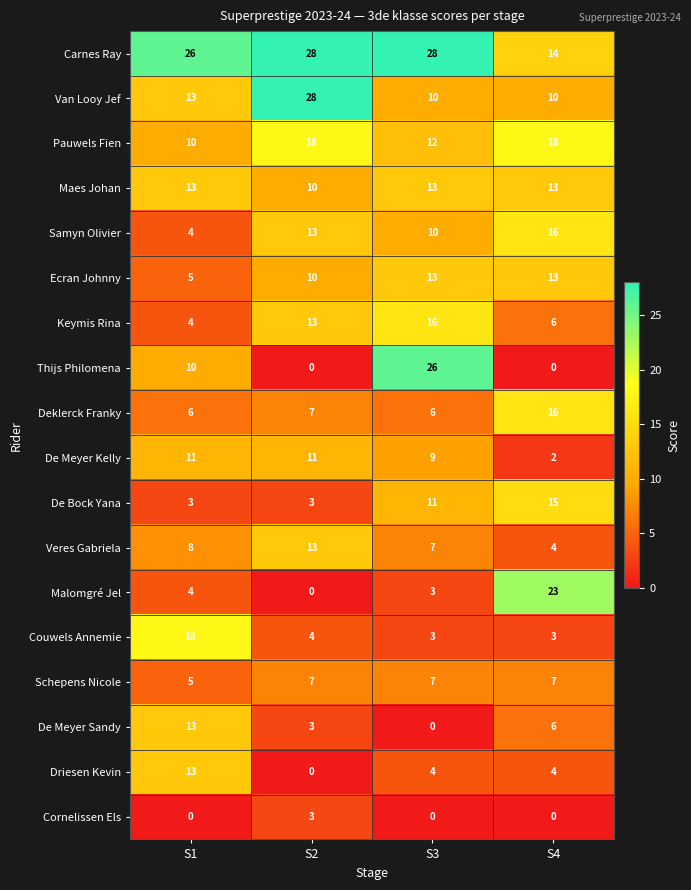

Which series changed the most between S1 and S4?

Malomgré Jel